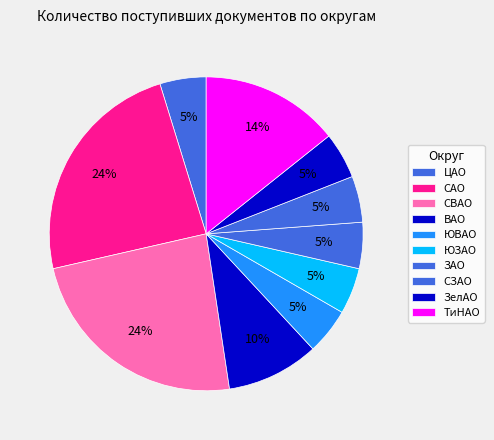

How many slices are in this pie chart?

10